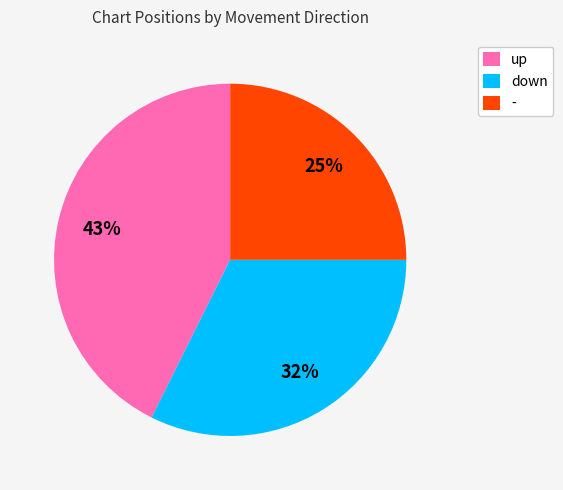

To the nearest percent, what is the difference between the largest and smallest slice percentages?

18%